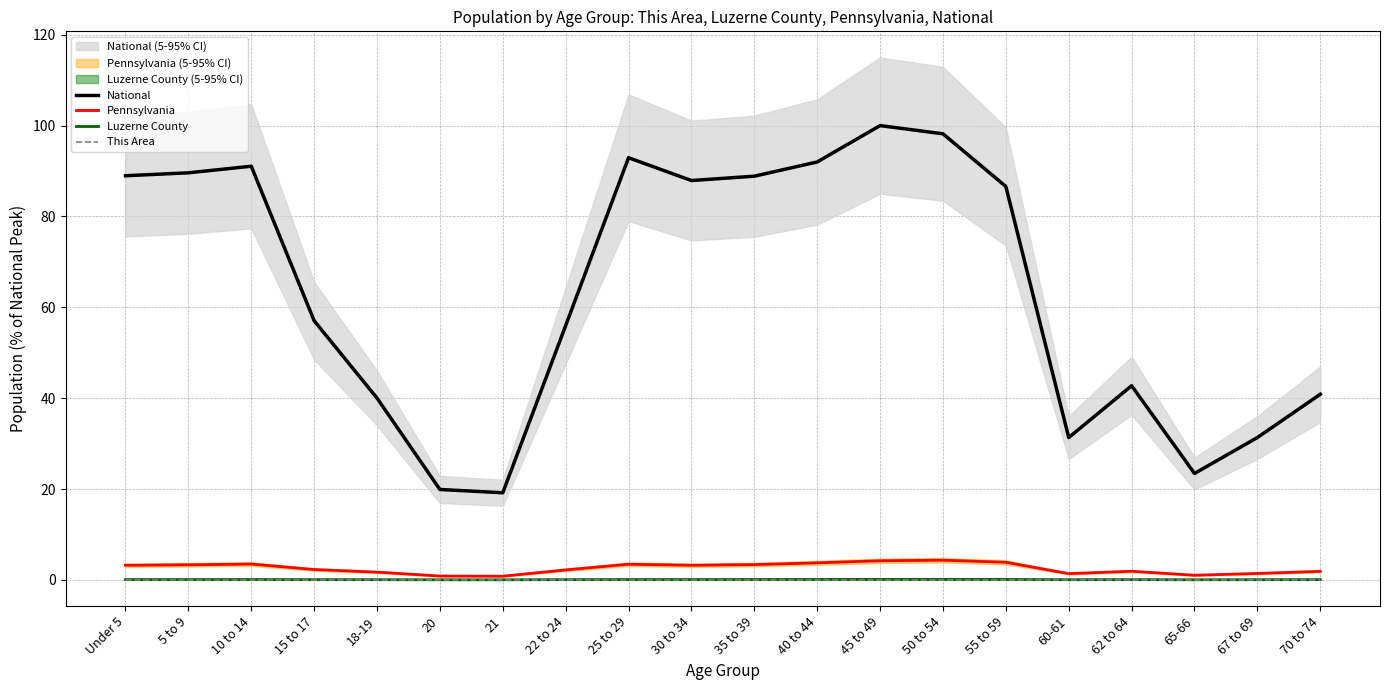

Which series has the widest spread of values?

National